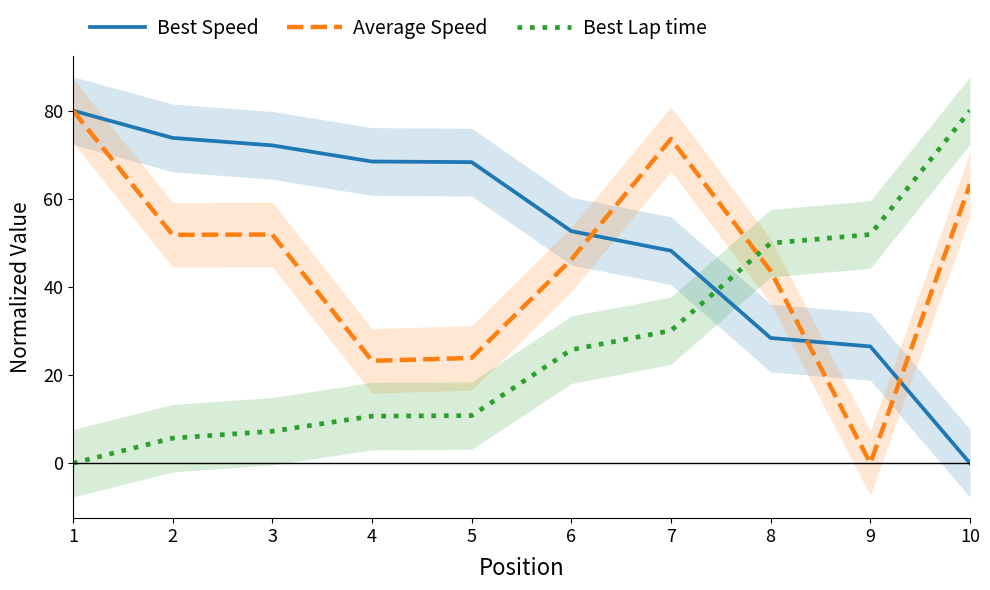

What is the average value of the Best Lap time series?

27.2